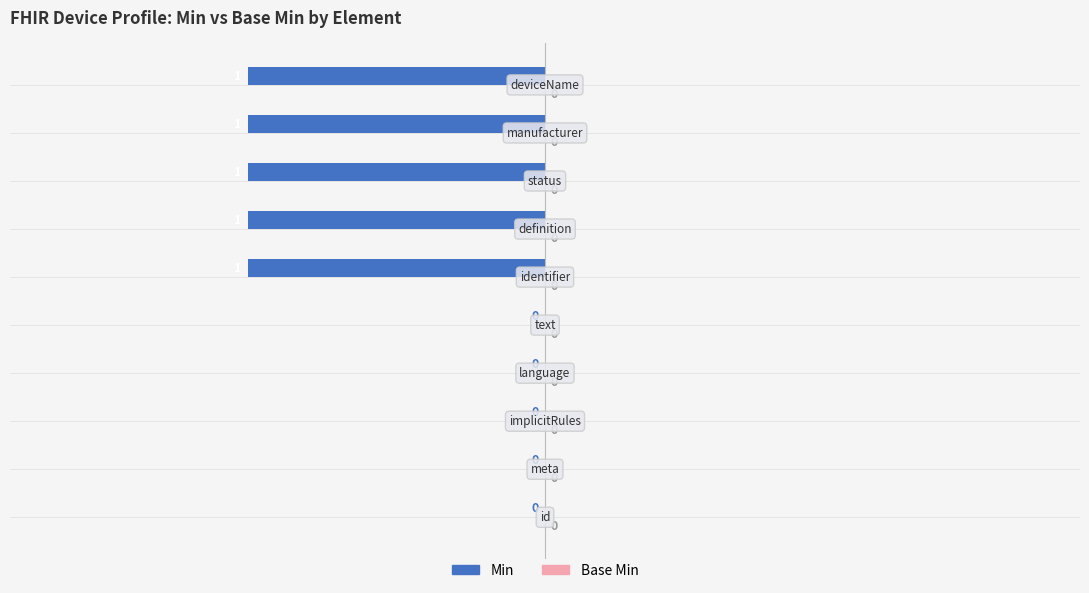

What is the sum of all values?

-5